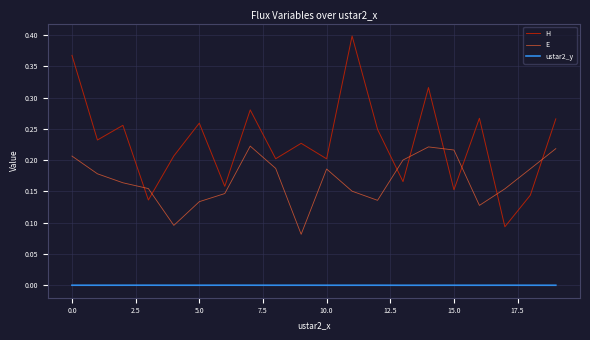

Which series has the largest total across all categories?

H